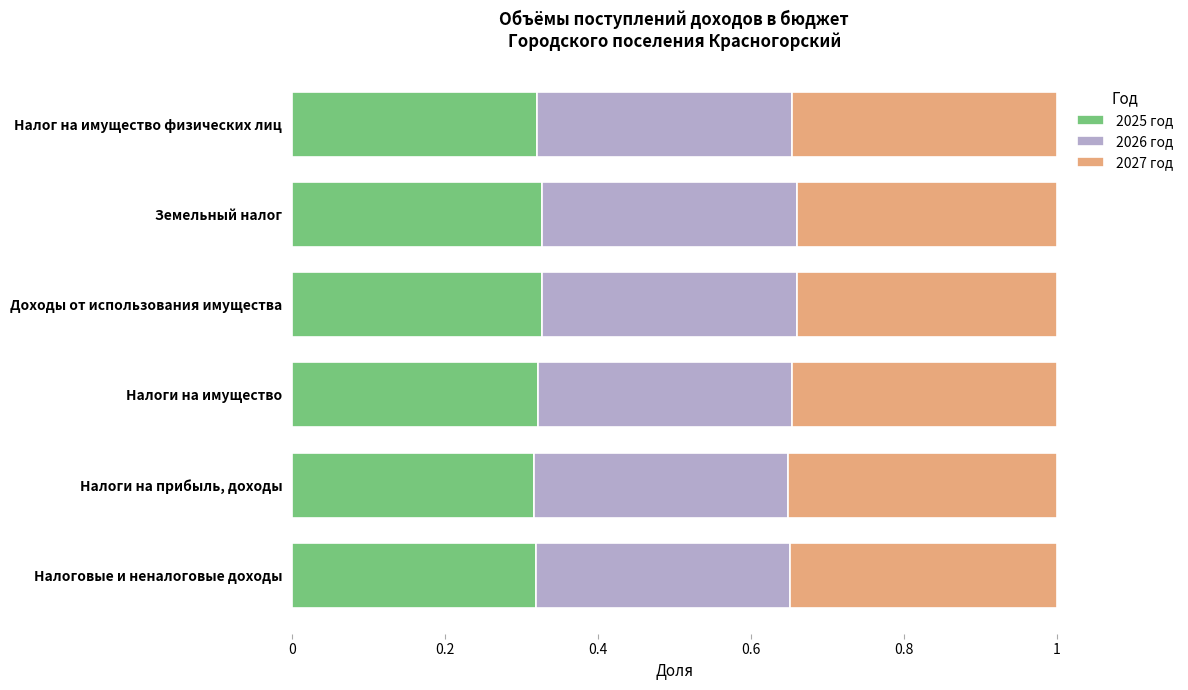

What is the sum of the 2025 год values at Земельный налог and Доходы от использования имущества?

0.7